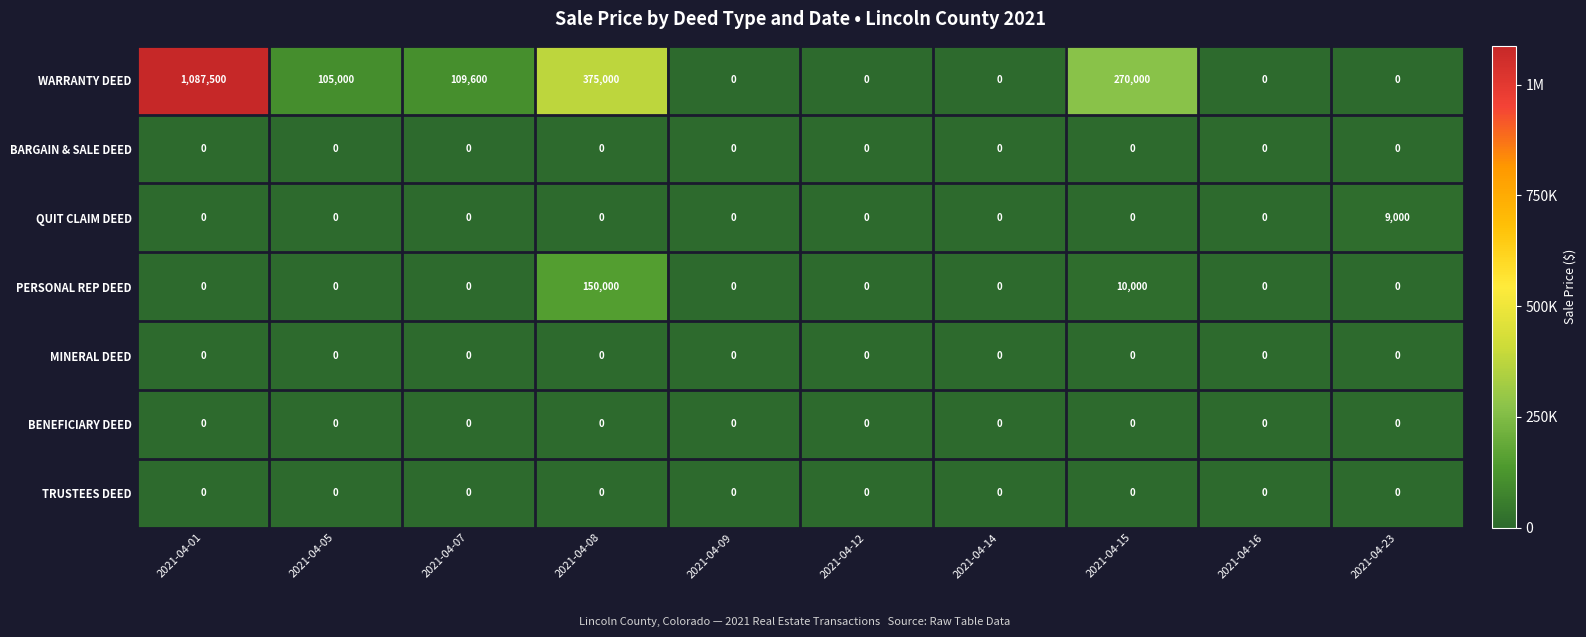

Is it true that WARRANTY DEED equals 0 at 2021-04-16?

True